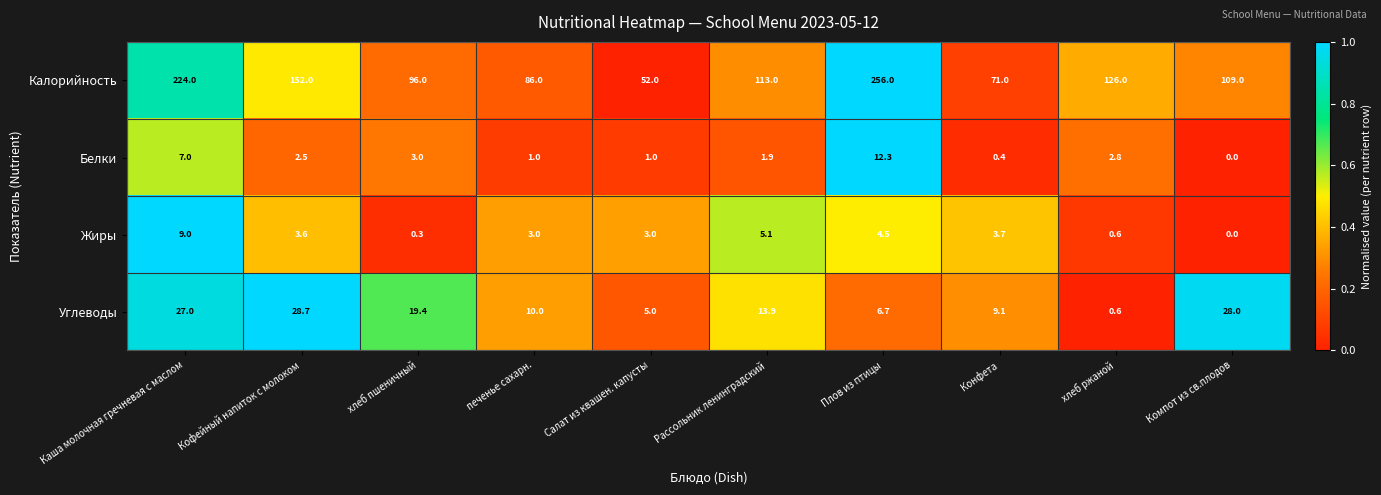

Which series changed the most between печенье сахарн. and Конфета?

Калорийность